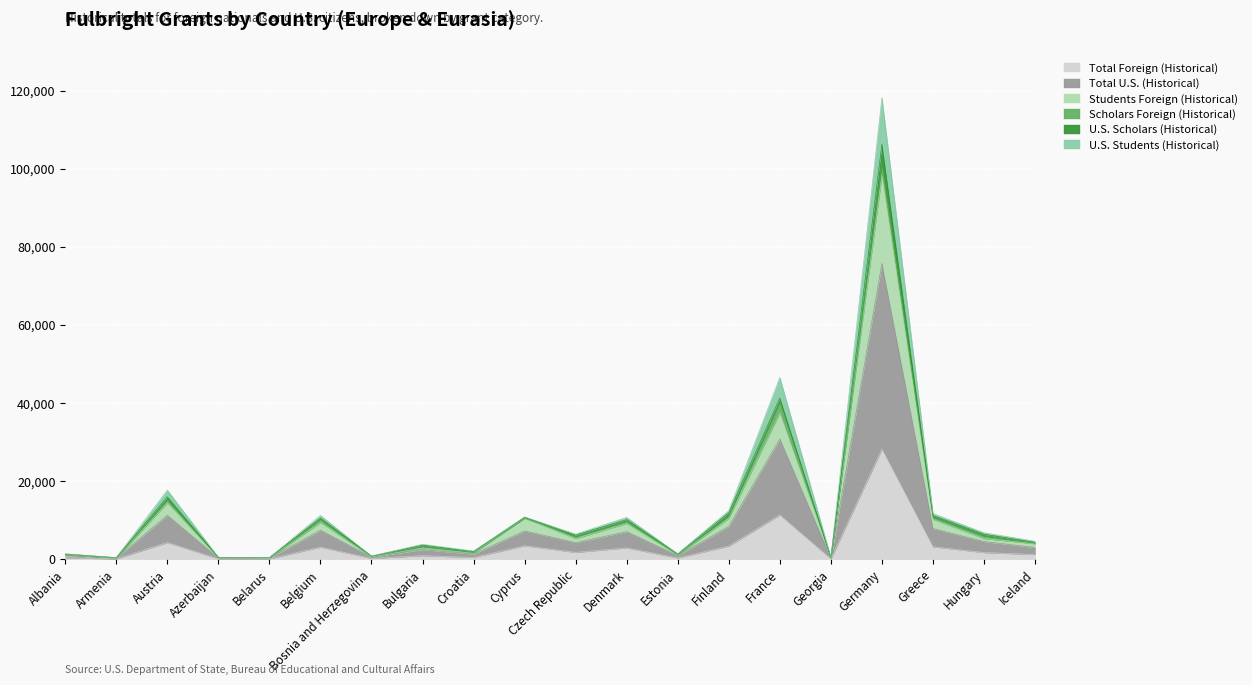

Where is Total Foreign (Historical) nearest to the value 14155?

France